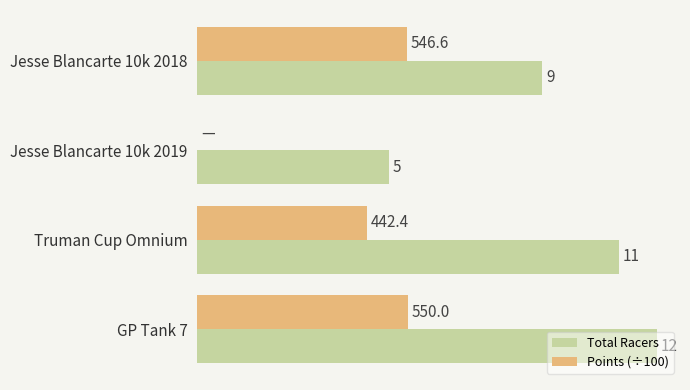

Between Truman Cup Omnium and GP Tank 7, which series saw the biggest shift?

Points (÷100)